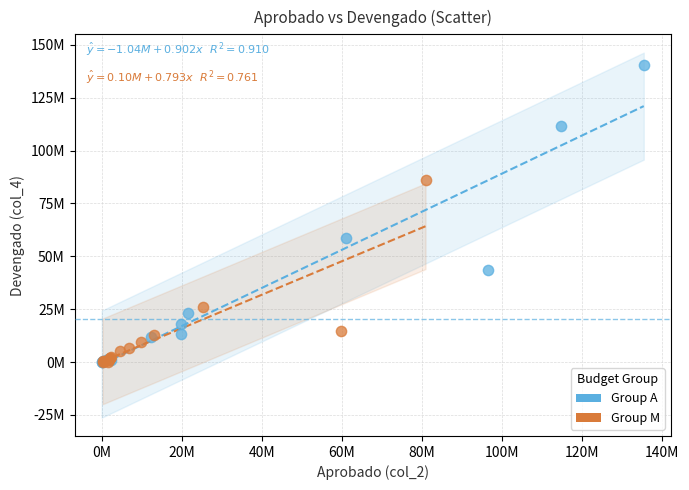

Which series reaches the maximum Y coordinate?

Group A